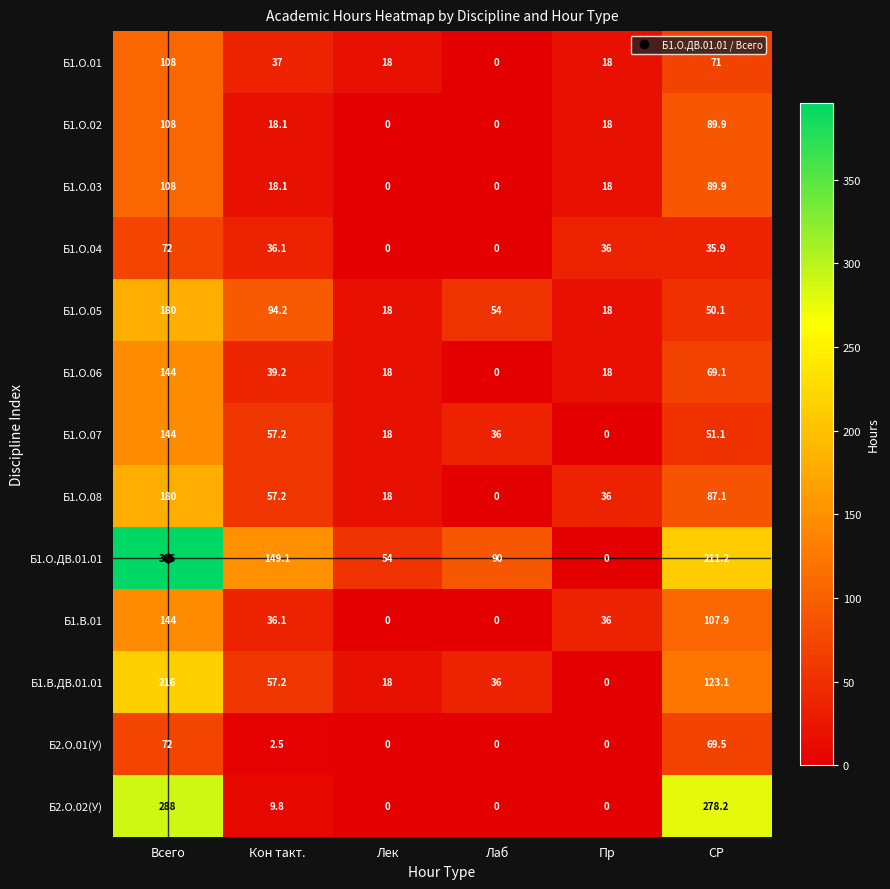

The Б2.О.02(У) series shows -173.9 at Пр. True or false?

False